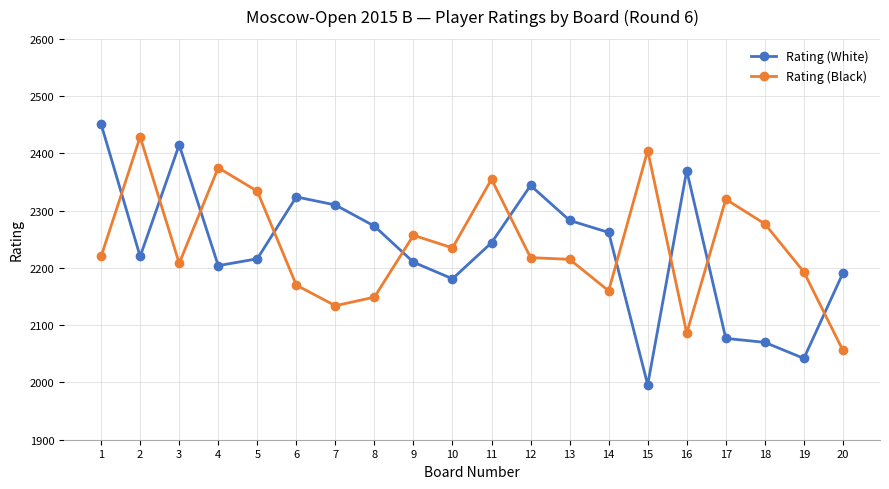

True or false: Rating (Black) has more than 1 points higher than both neighbors.

True